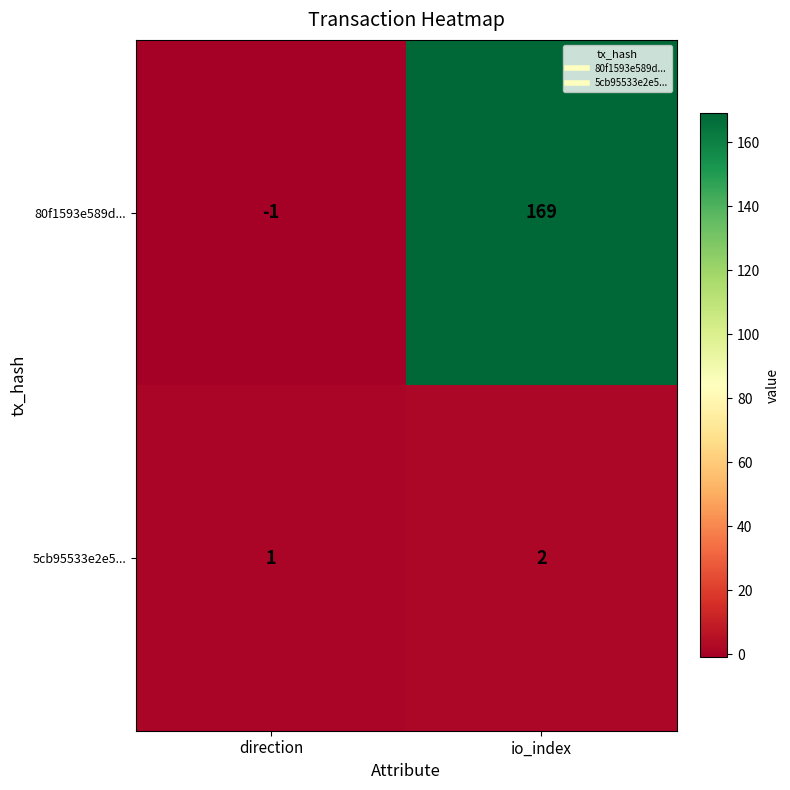

Rank the series by their maximum value, from lowest to highest.

5cb95533e2e5..., 80f1593e589d...